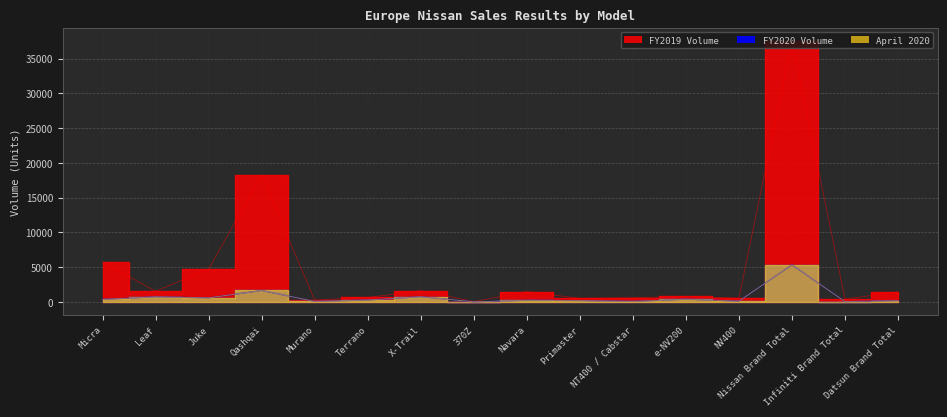

Read the April 2020 value at Navara.

219